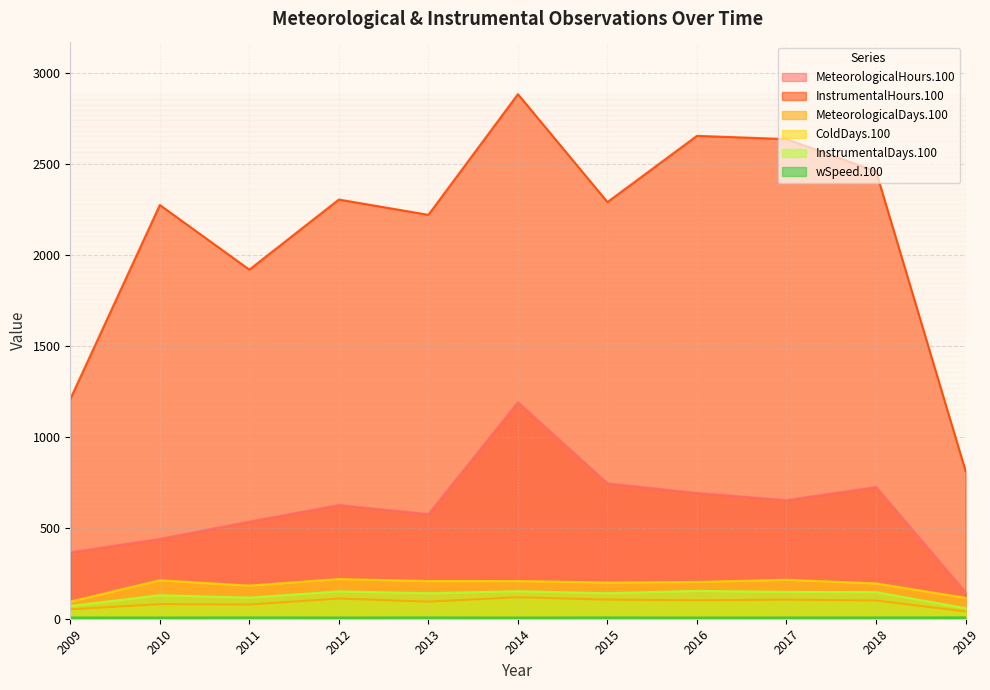

Between 2015 and 2017, which is larger?

2015